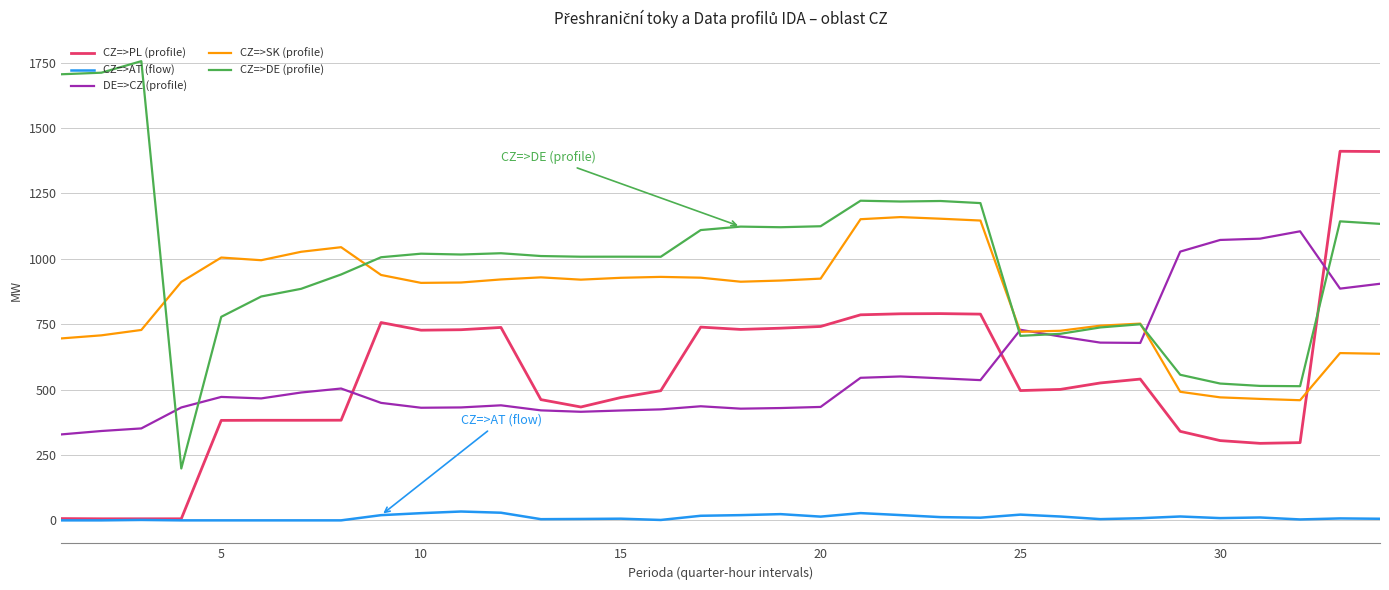

What is the minimum value for CZ=>DE (profile)?

198.4